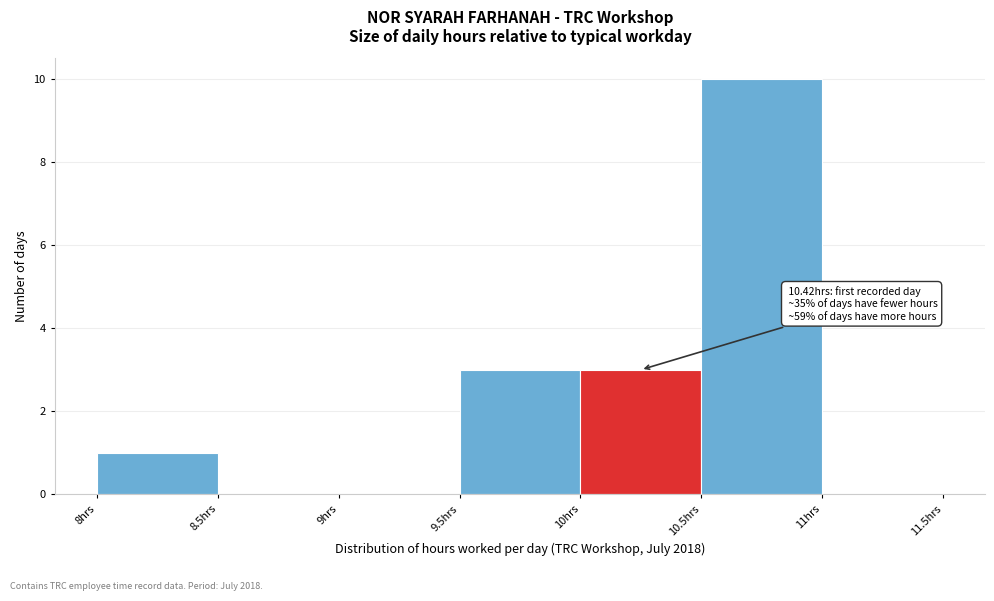

Over which range of the x-axis is the bar tallest?

10.5 to 11.0